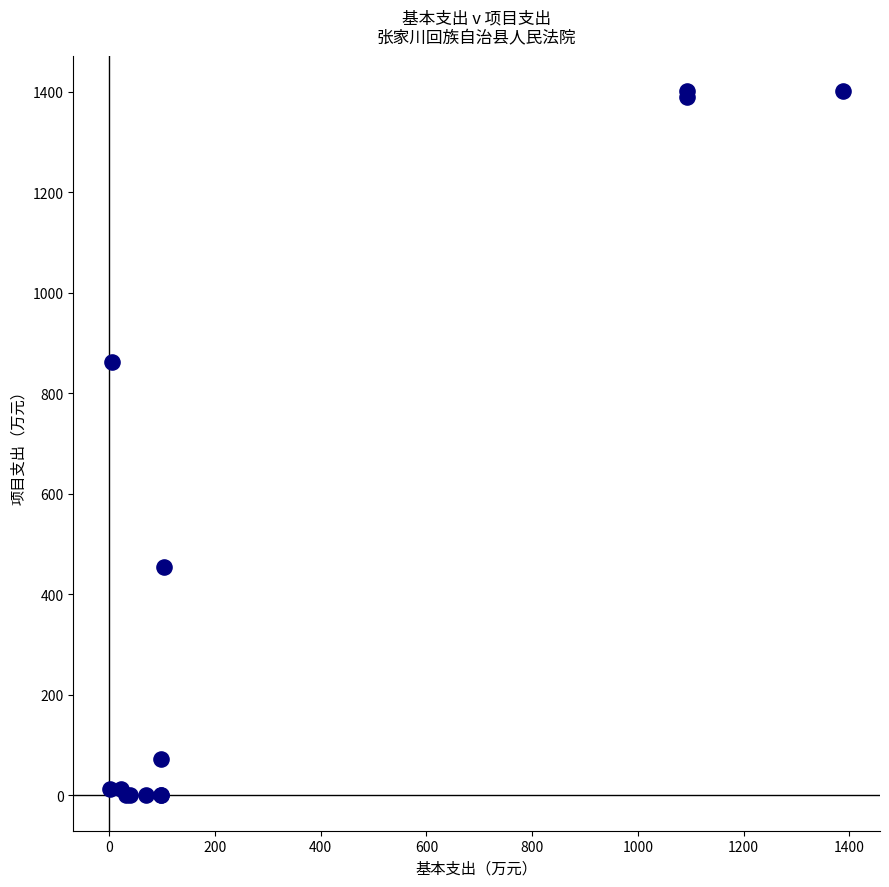

What Y value in the scatter plot is closest to 700?

861.7